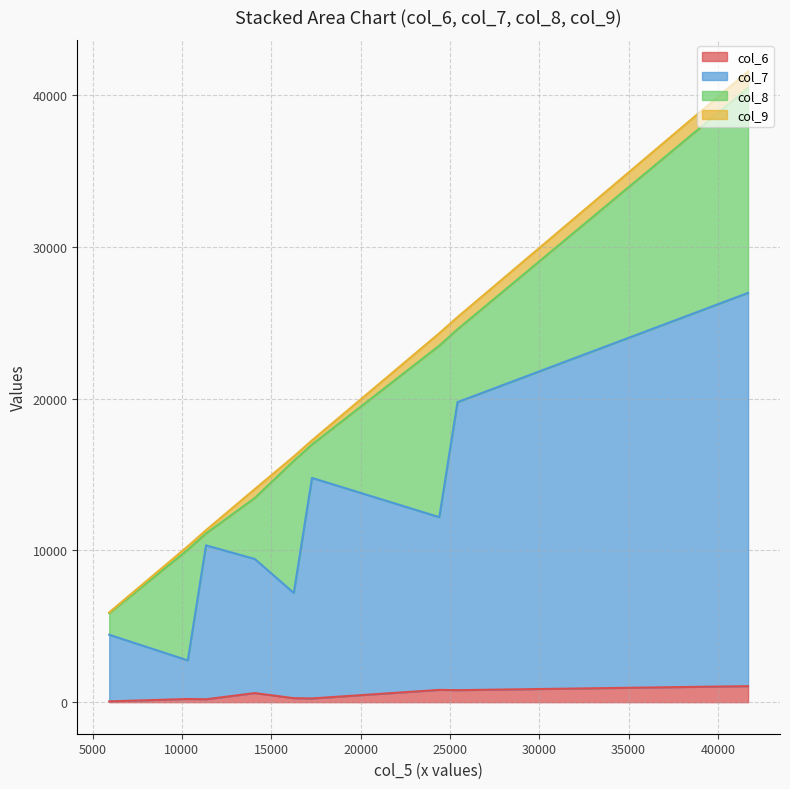

How many data points in col_9 are above 289?

4